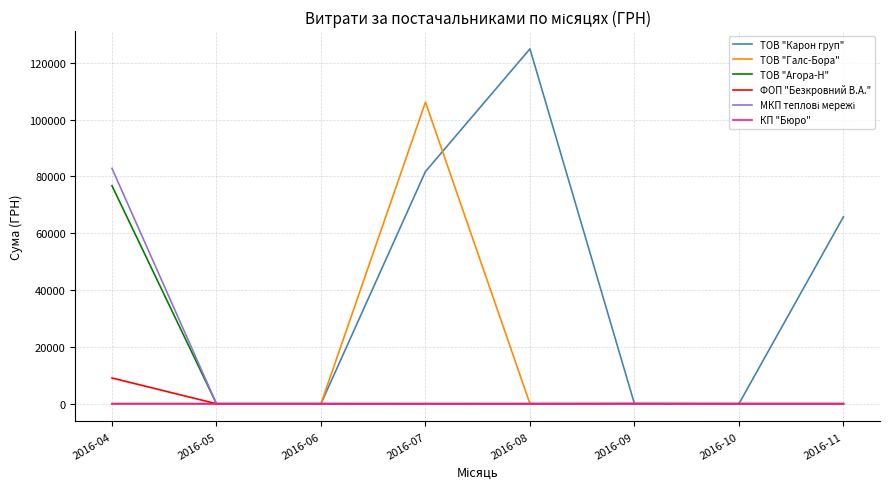

What is the difference between the maximum and minimum values in the ТОВ "Галс-Бора" series?

106147.3